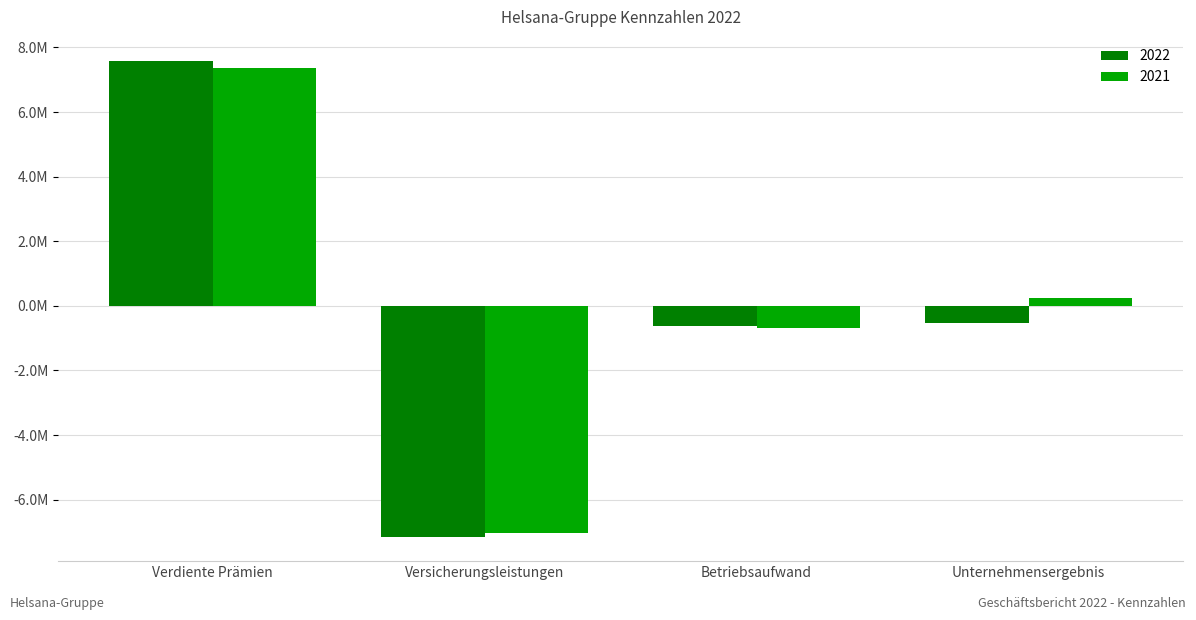

What is the value of the 2021 bar at the 2nd from the left?

-7039031